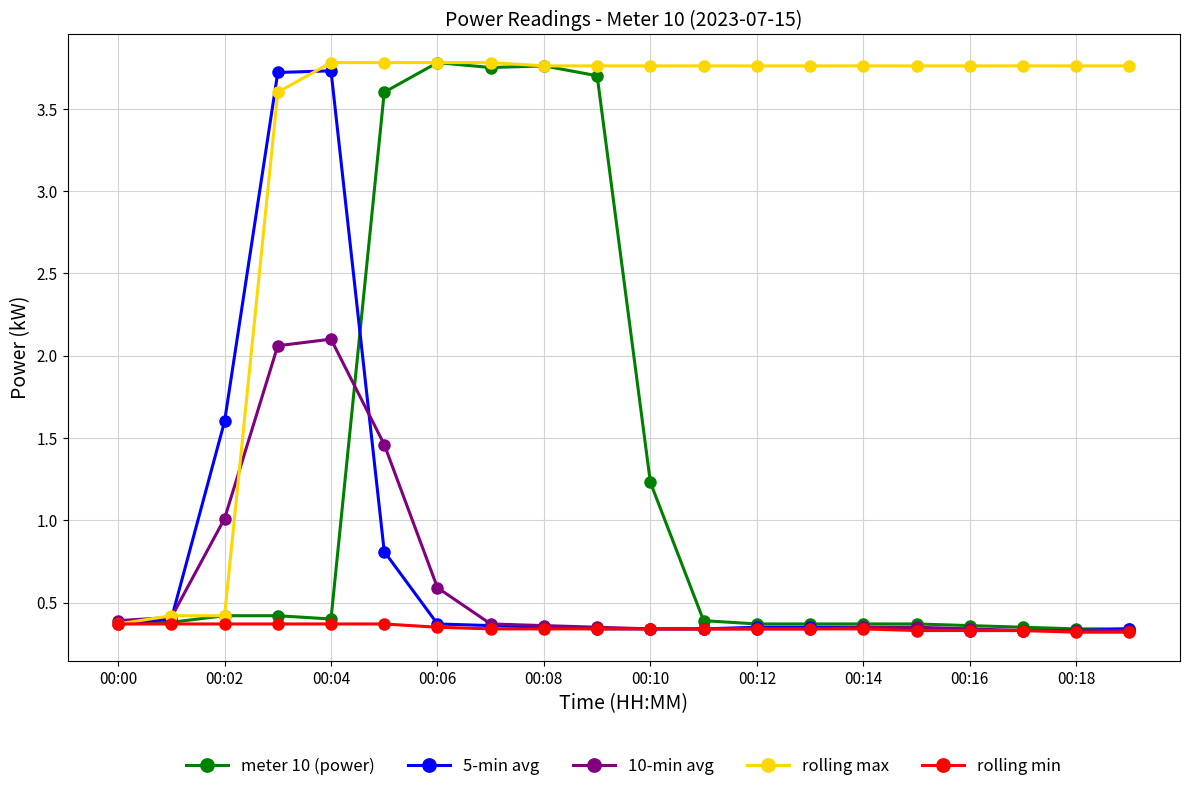

What are all the series names shown in the legend?

meter 10 (power), 5-min avg, 10-min avg, rolling max, rolling min